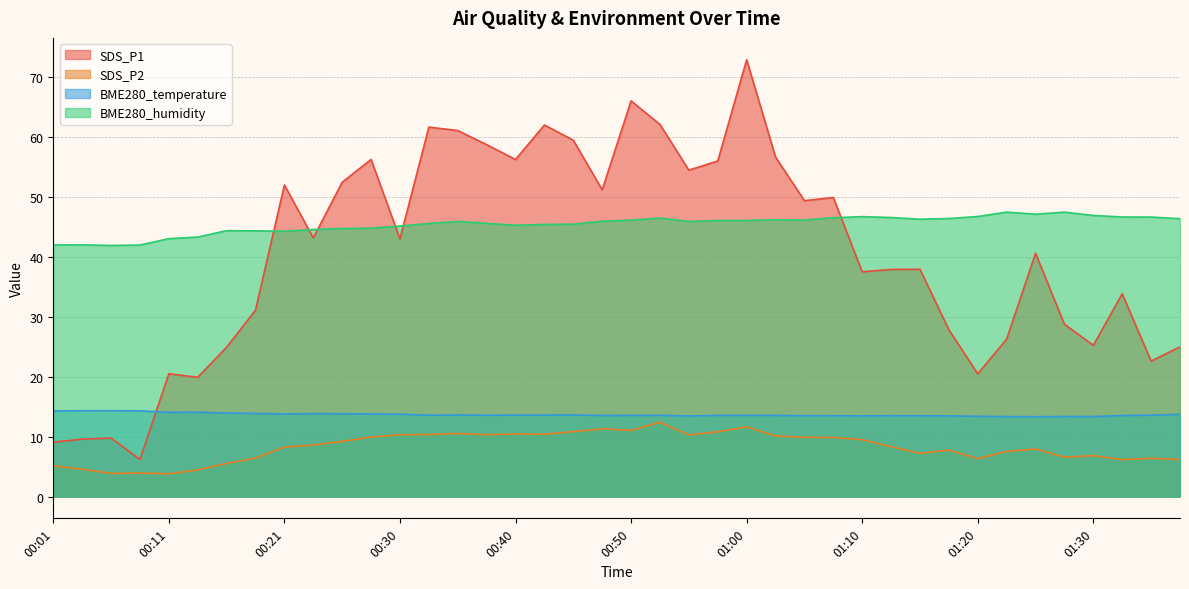

Which has a higher value, 01:07 or 00:50?

00:50